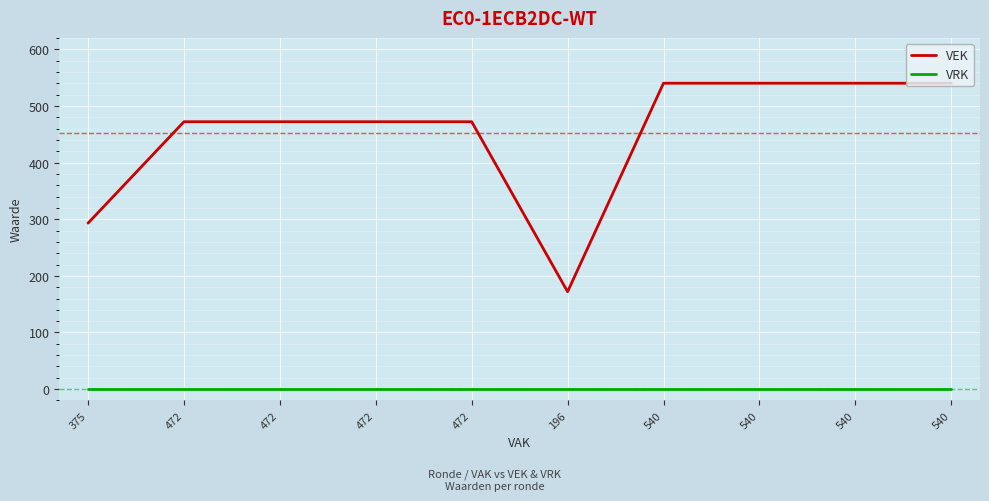

Reading right to left, extract all data points from this chart.

VEK: 540=540	540=540	540=540	540=540	196=172	472=472	472=472	472=472	472=472	375=293
VRK: 540=0	540=0	540=0	540=0	196=0	472=0	472=0	472=0	472=0	375=0